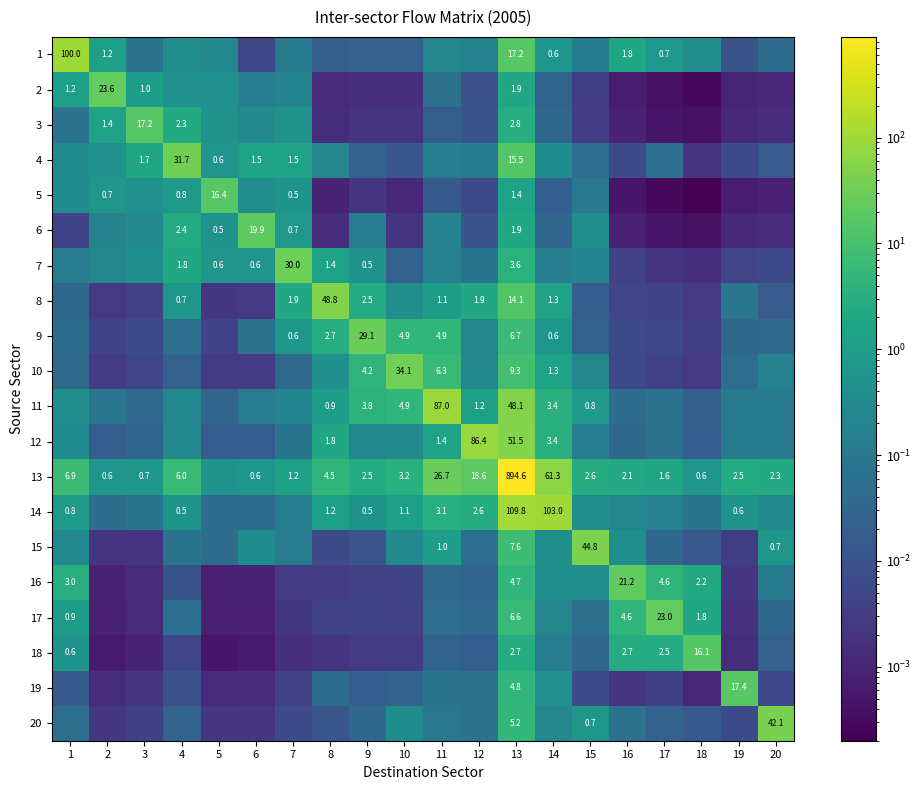

Is the value of 2 at 3 greater than the value of 16 at 1?

No